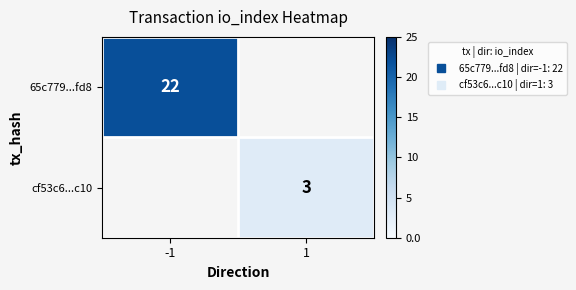

Which has a higher value, 1 or -1?

-1